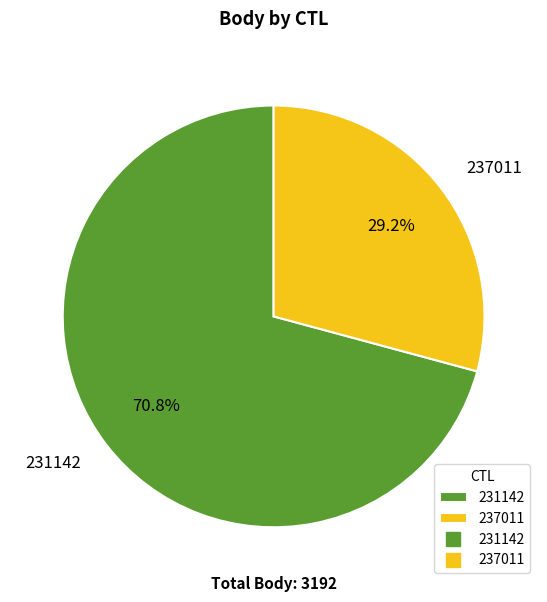

Is there any slice that represents more than half of the pie?

Yes